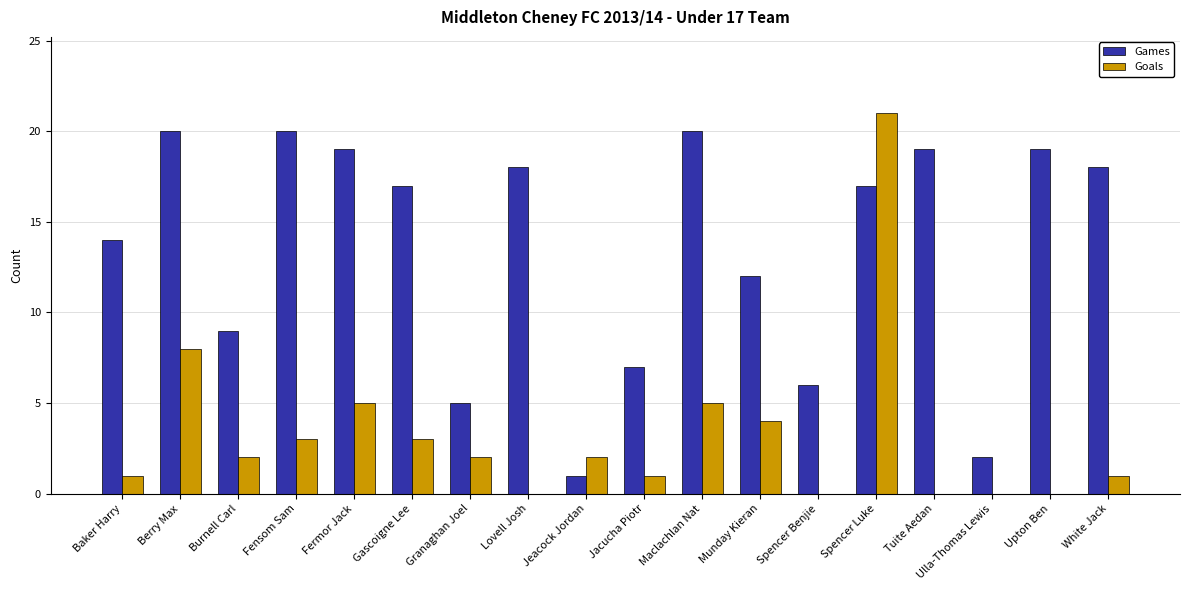

Which series has the largest range (max minus min)?

Goals